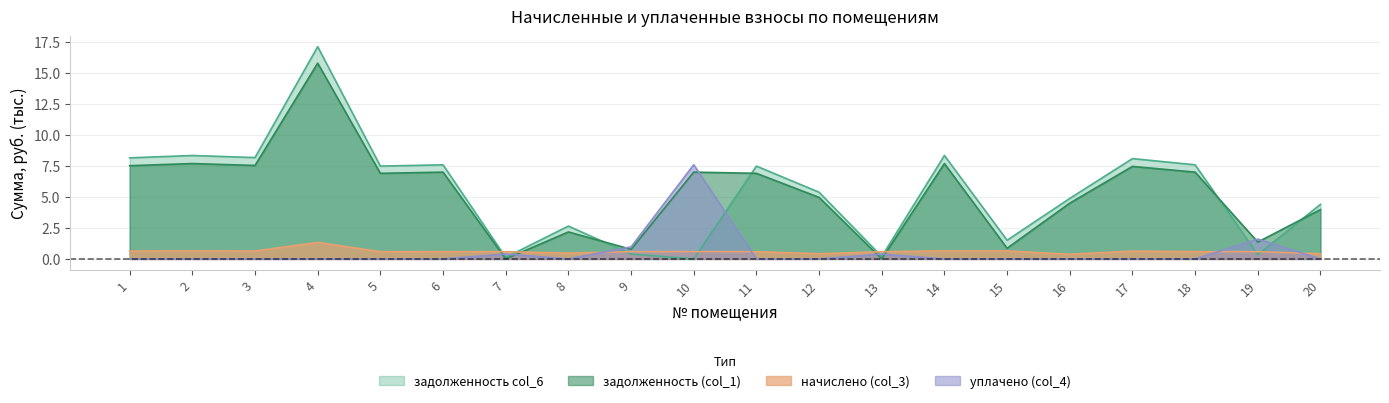

How many categories are shown in the chart?

20